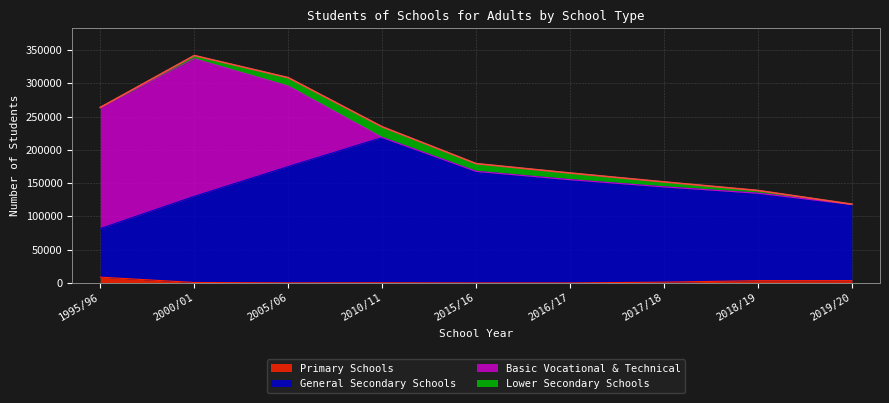

True or false: Primary Schools has a value of 4713 at 2019/20.

False